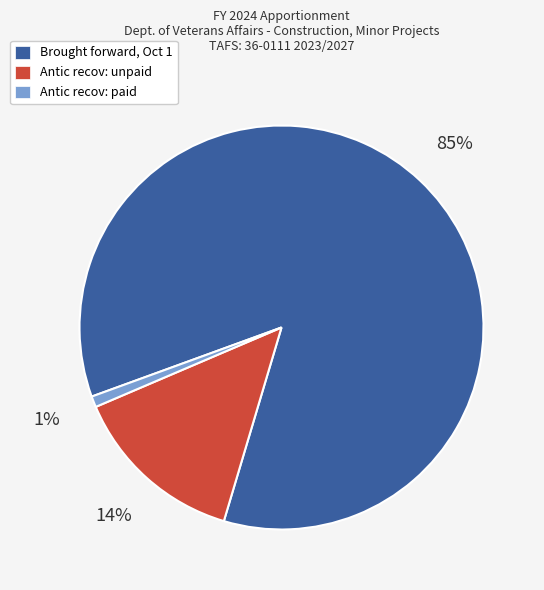

How many segments does this pie chart have?

3